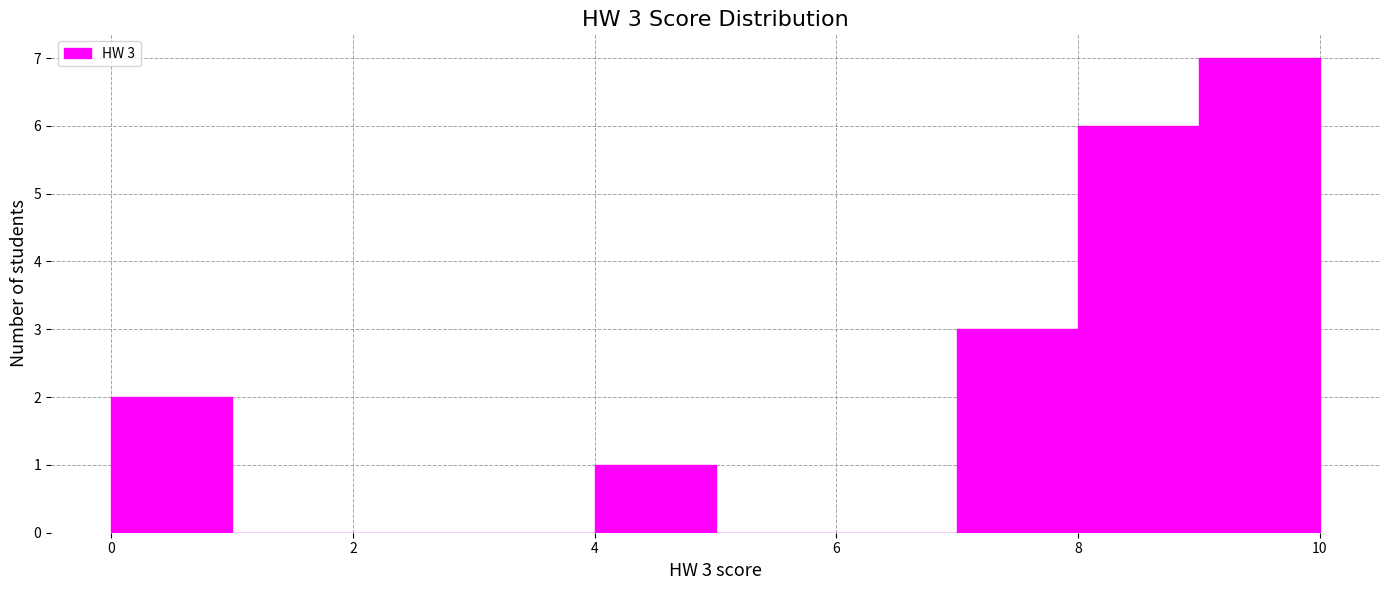

Over which range of the x-axis is the bar tallest?

9 to 10